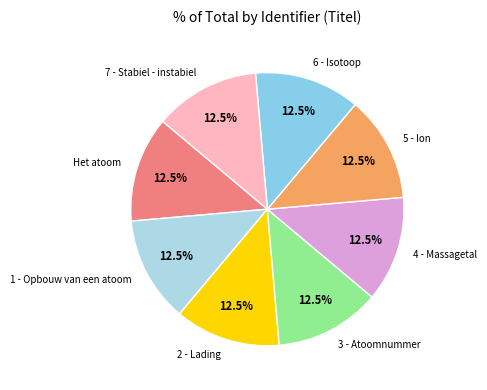

Count the number of slices in the pie.

8